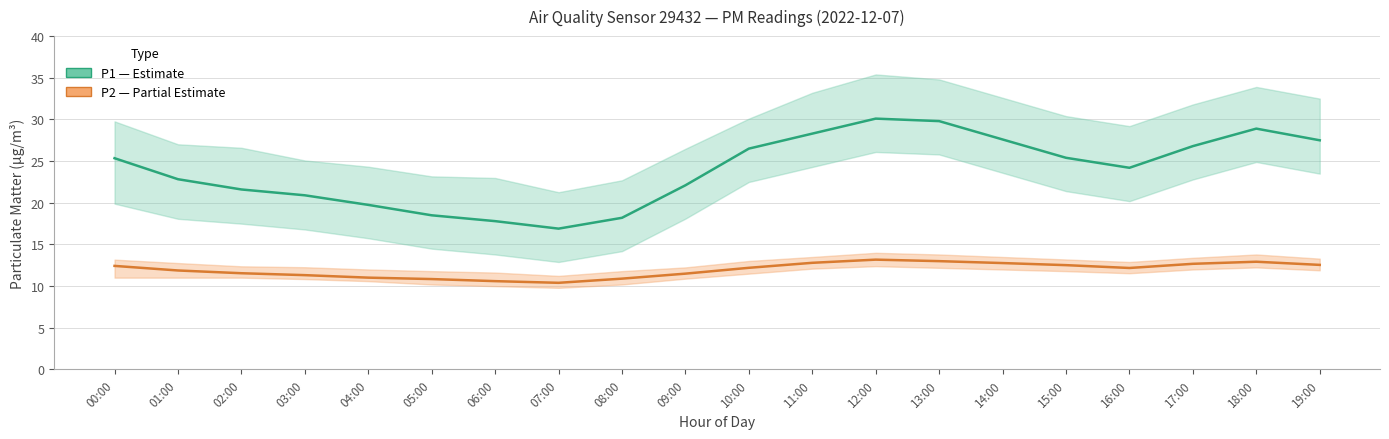

Does the chart display data point markers on the line(s)?

No